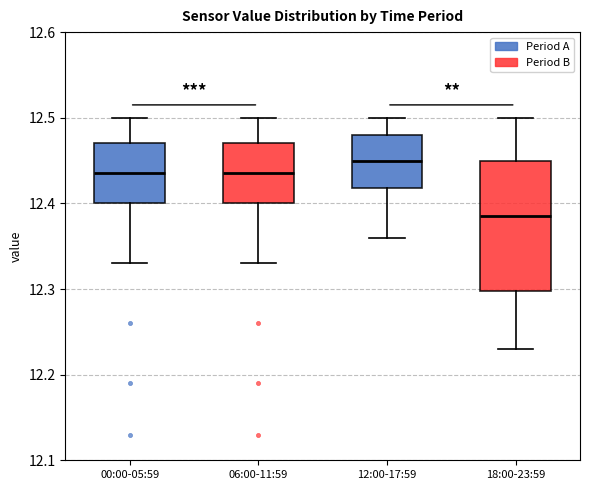

Reading left to right, transcribe this box plot: for each box, give where its median line is, the range the box spans, and where its two whiskers end, as read against the y-axis. The values are not printed on the chart, so give them approximately, as read against the axis.

00:00-05:59: median 12.44, box 12.40 to 12.47, whiskers 12.33 to 12.50
06:00-11:59: median 12.44, box 12.40 to 12.47, whiskers 12.33 to 12.50
12:00-17:59: median 12.45, box 12.42 to 12.48, whiskers 12.36 to 12.50
18:00-23:59: median 12.39, box 12.30 to 12.45, whiskers 12.23 to 12.50